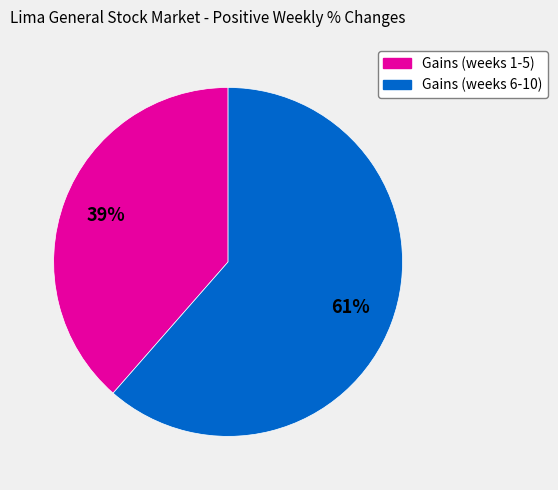

To the nearest percent, what is the average slice percentage?

50%